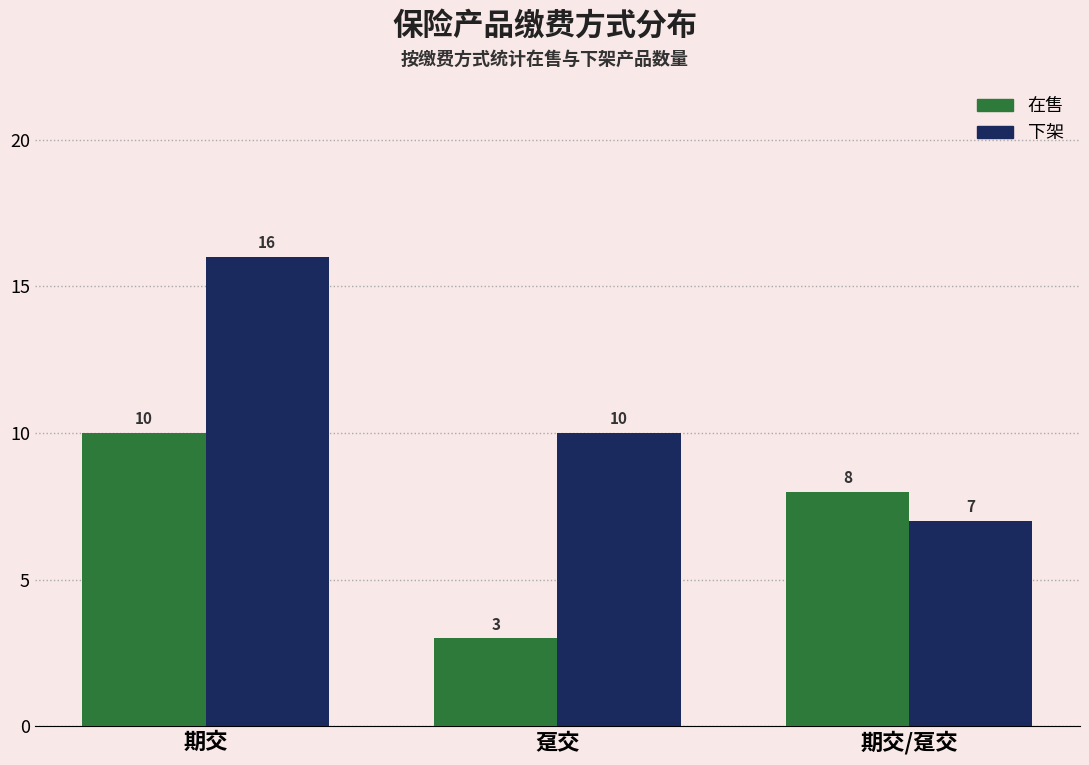

What is the sum of all 在售 values?

21